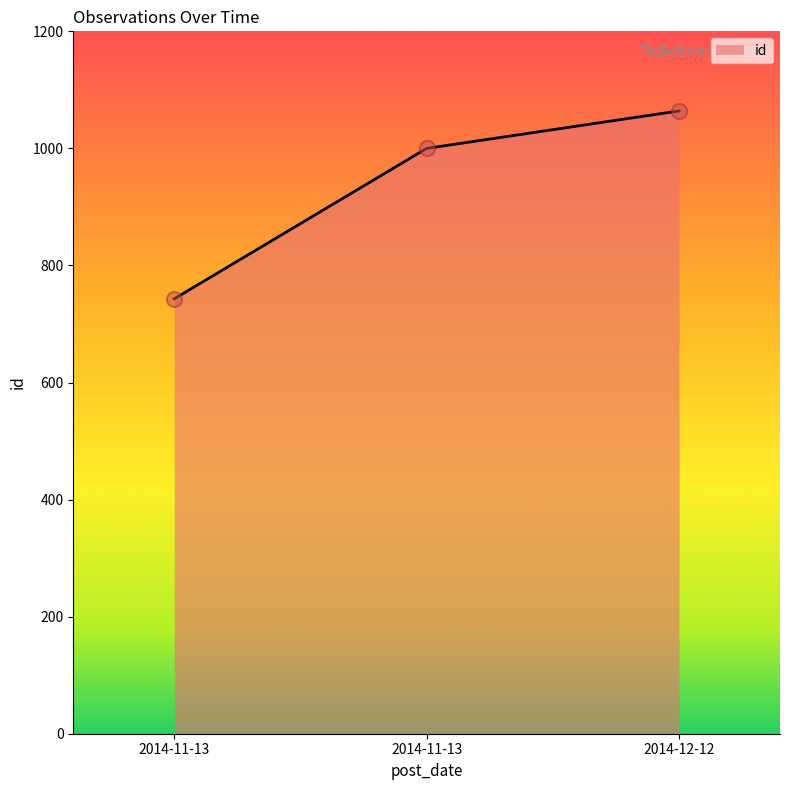

How many lines are shown in the chart?

1